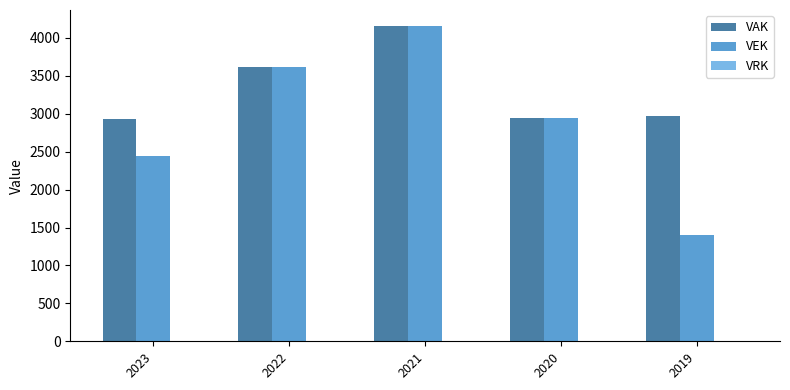

How many bars are there in each group?

2